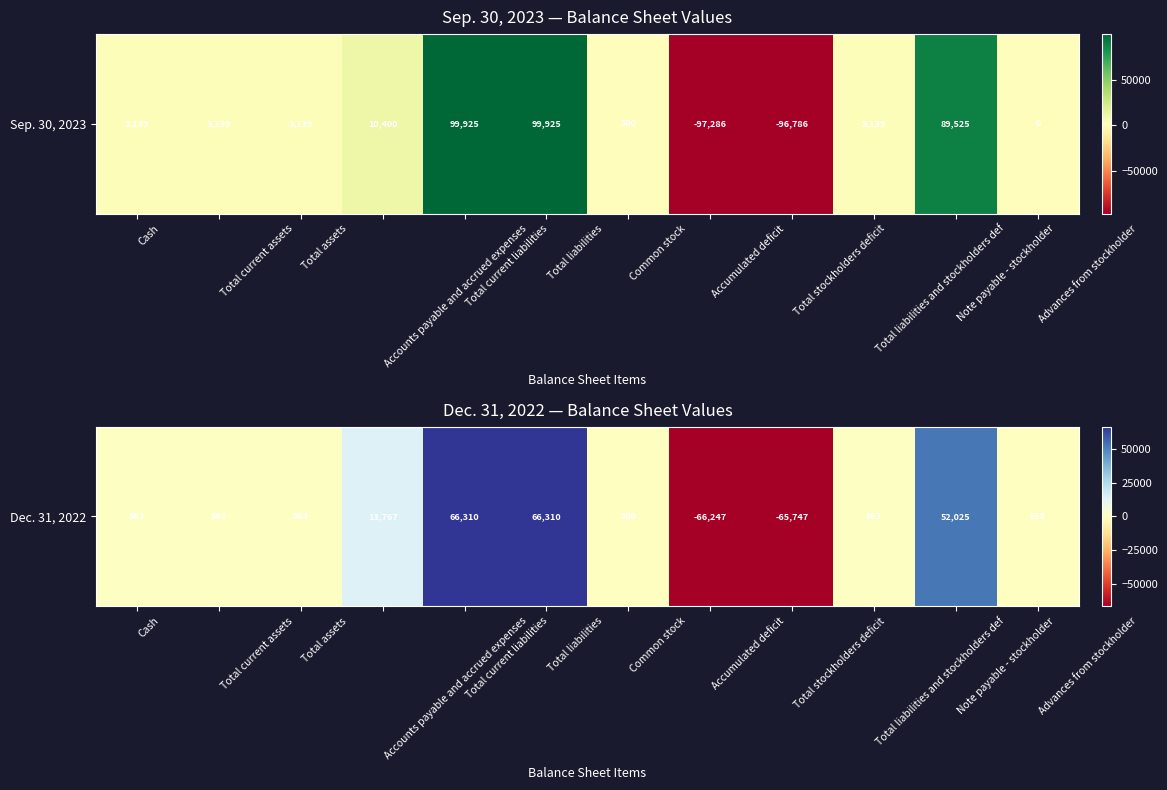

How many negative values are there?

2